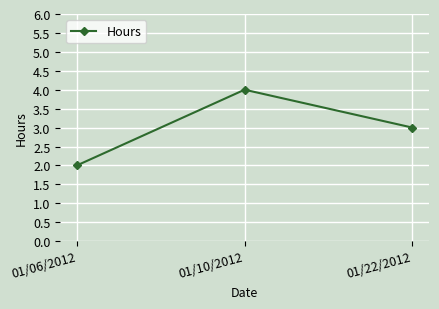

At which category does the chart reach its peak across all series?

01/10/2012